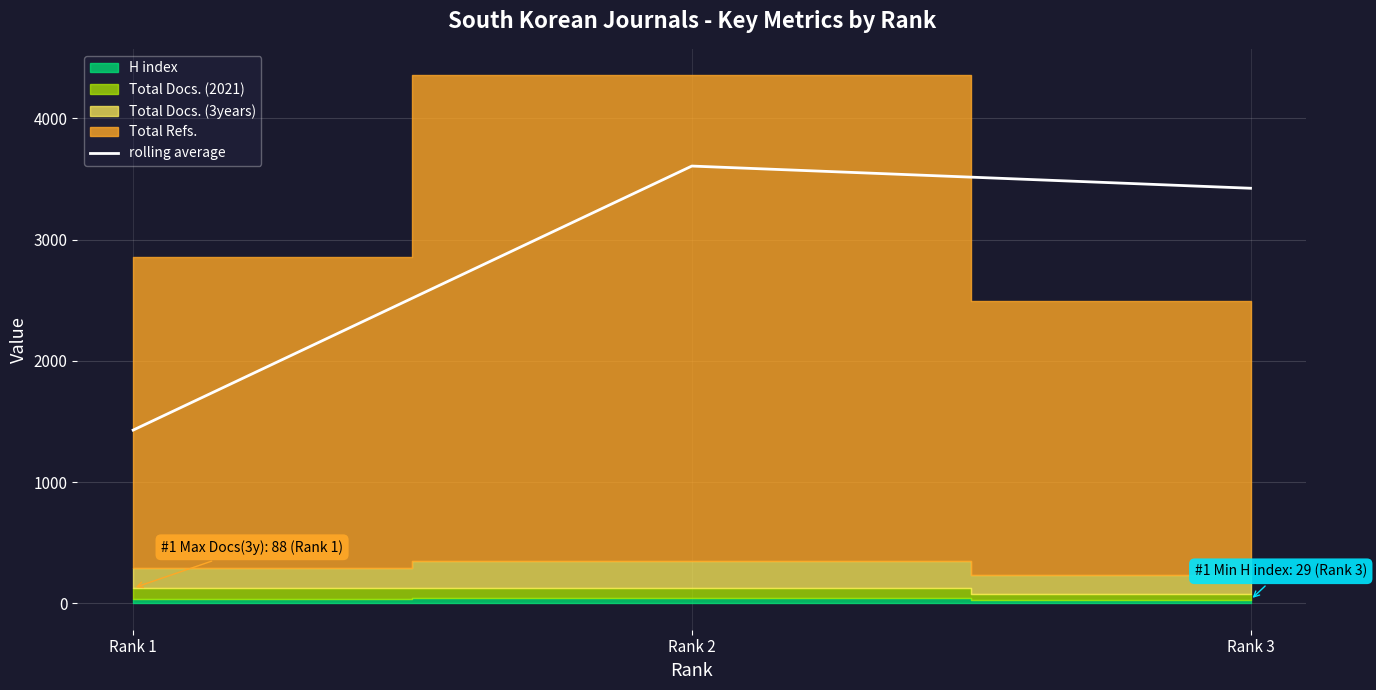

The chart shows a value of 3423.0 at Rank 3. True or false?

True